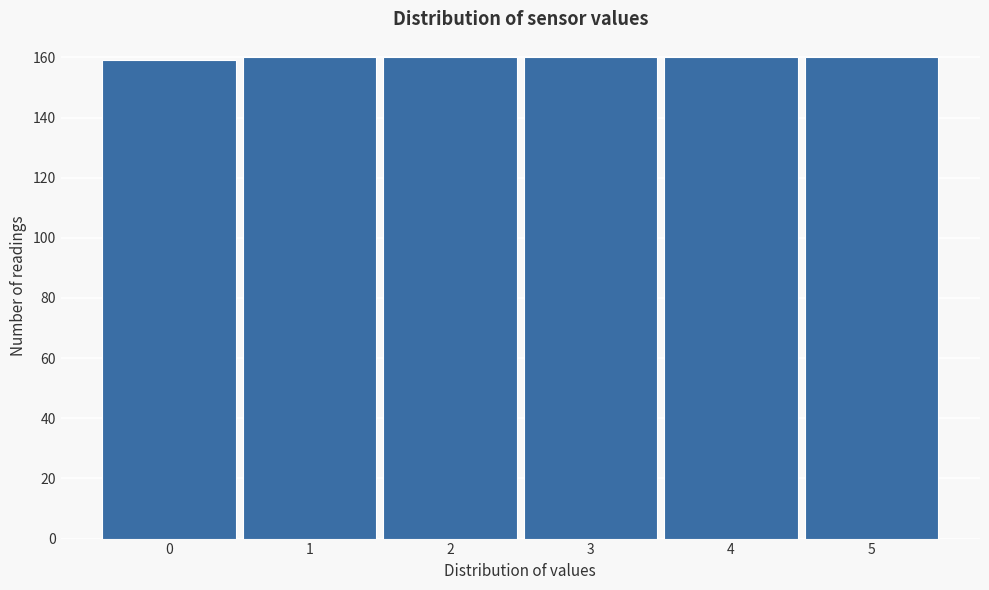

Reading left to right, extract all data points from this chart.

0=159	1=160	2=160	3=160	4=160	5=160